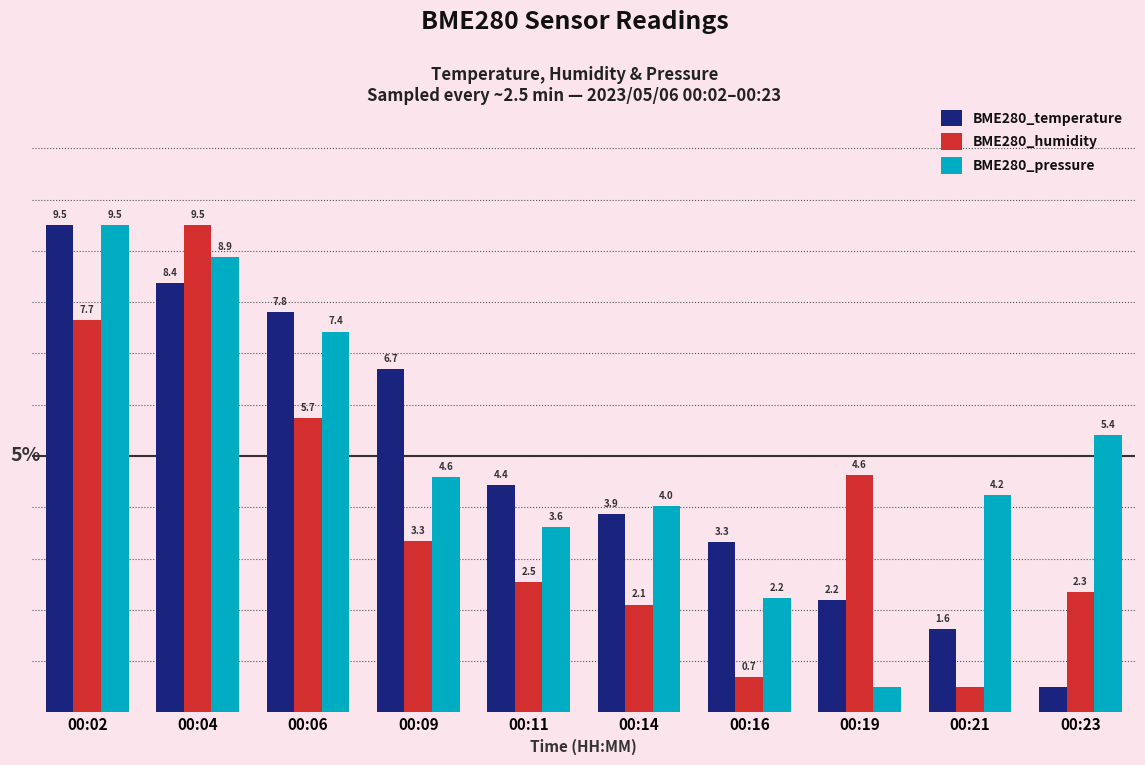

Which series has the largest total across all categories?

BME280_pressure